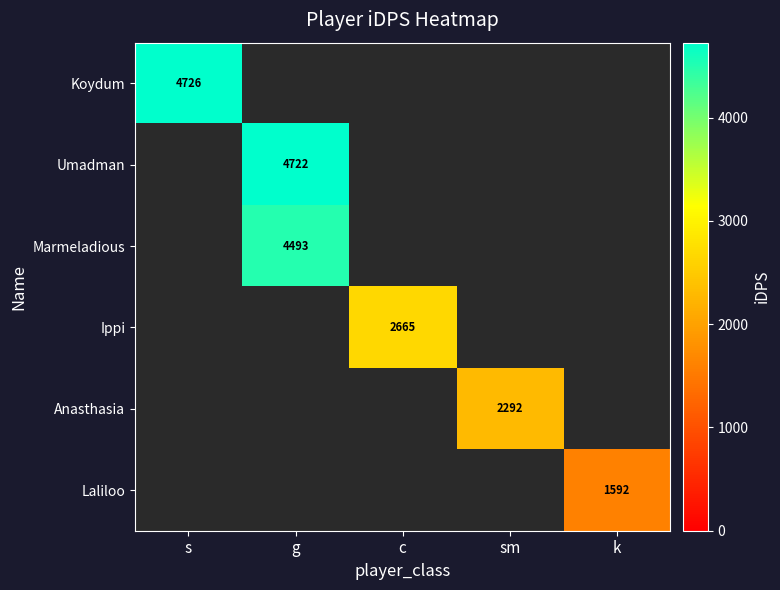

Is the value of Umadman at s greater than the value of Koydum at g?

No